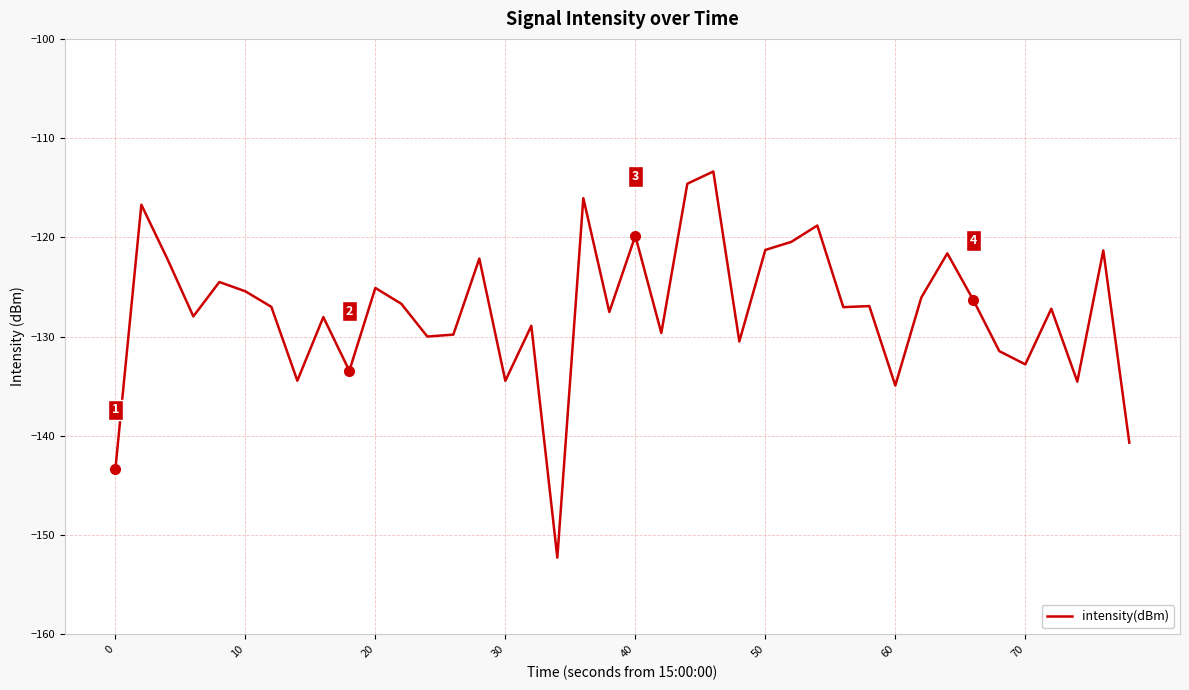

What is the minimum value shown in the chart?

-152.3